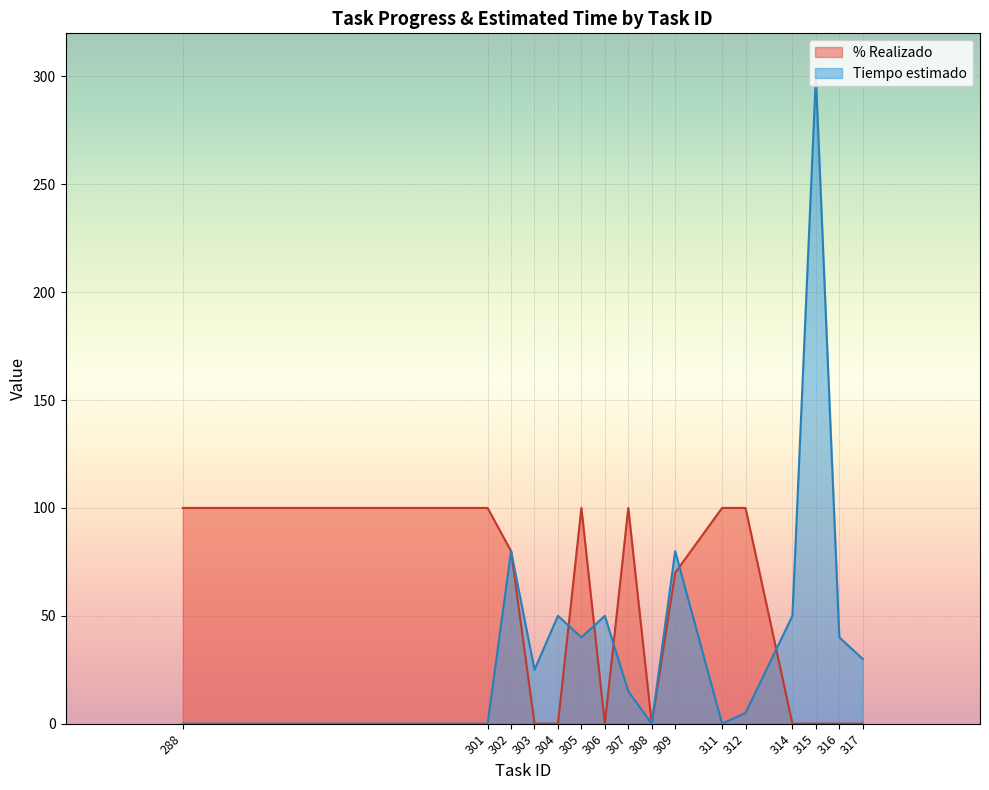

Where is the first local minimum for Task ID?

301